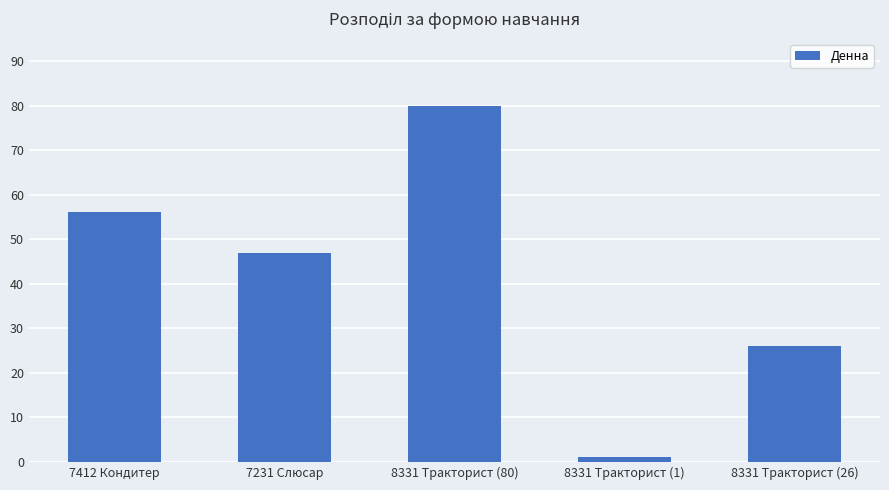

List the labels in order of value, smallest first.

8331 Тракторист (1), 8331 Тракторист (26), 7231 Слюсар, 7412 Кондитер, 8331 Тракторист (80)